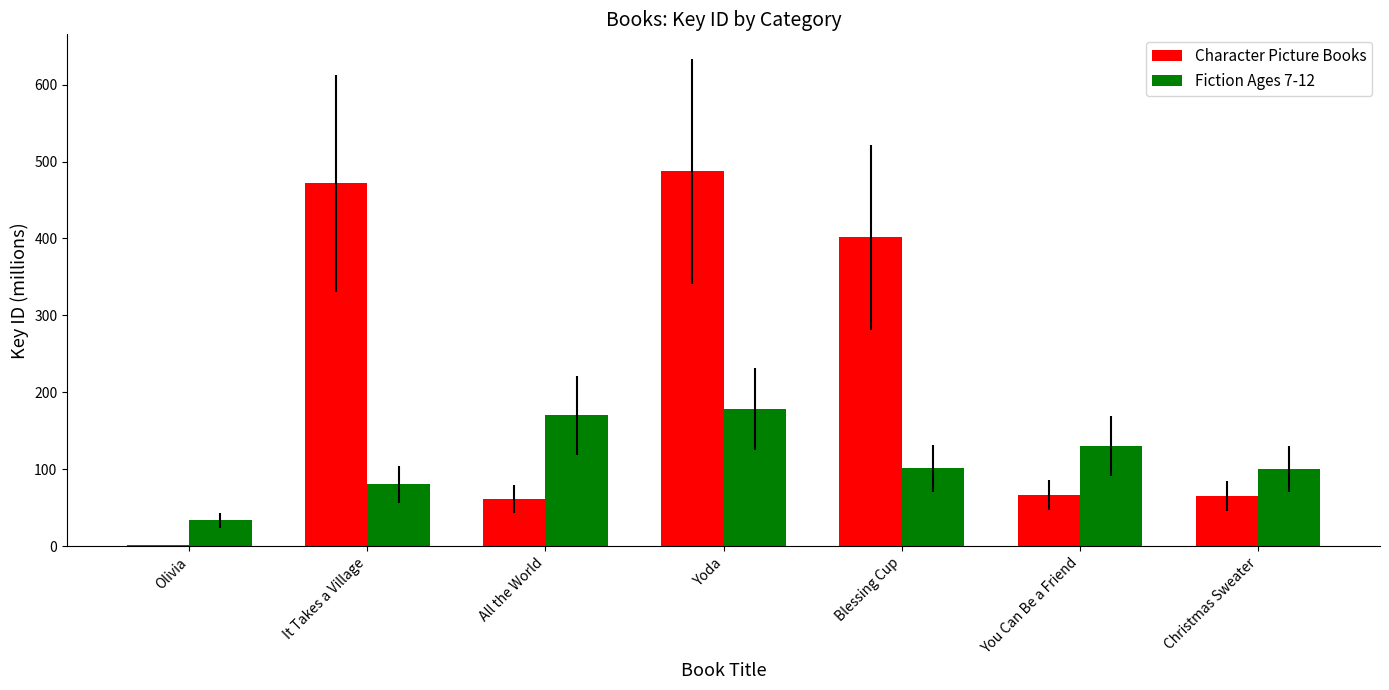

What is the greatest value displayed?

487.5